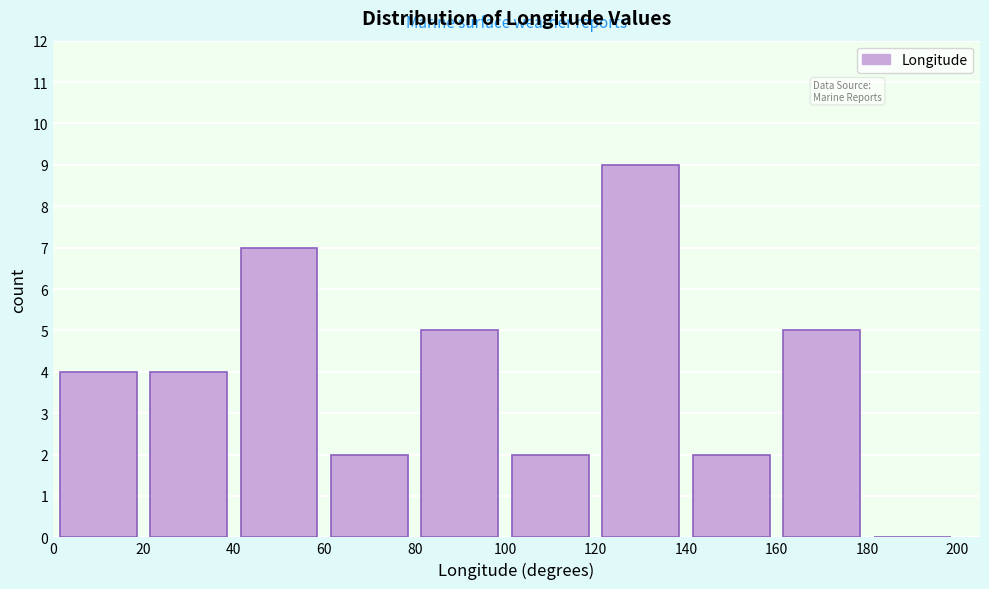

Reading left to right, list every bar in this chart as the range it spans on the x-axis followed by its height. The values are not printed on the chart, so give them approximately, as read against the axis.

0 to 20: 4
20 to 40: 4
40 to 60: 7
60 to 80: 2
80 to 100: 5
100 to 120: 2
120 to 140: 9
140 to 160: 2
160 to 180: 5
180 to 200: 0